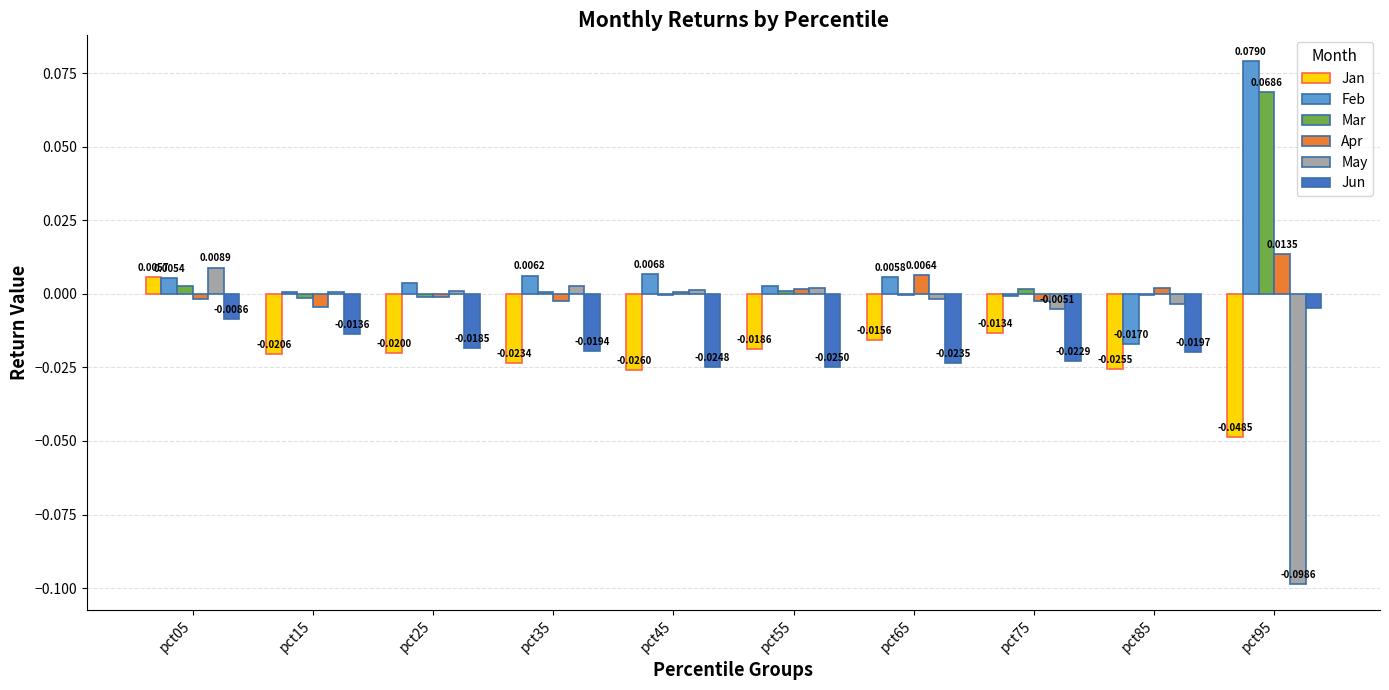

Which series has the largest total across all categories?

Feb